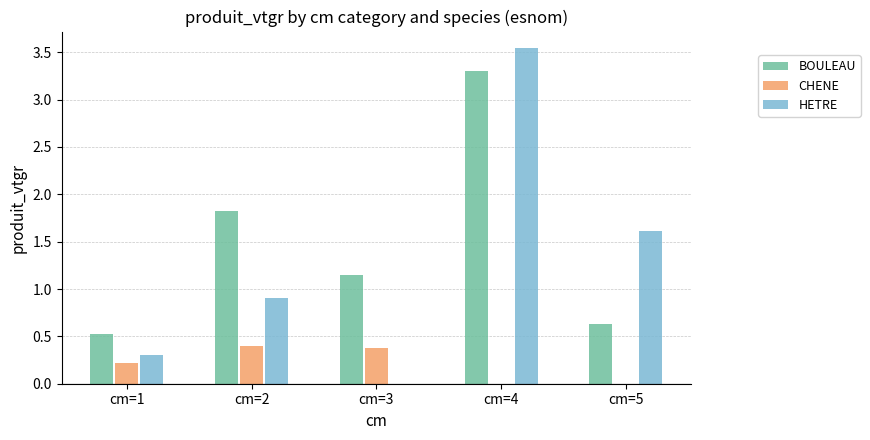

What is the difference between the BOULEAU values at cm=4 and cm=2?

1.5